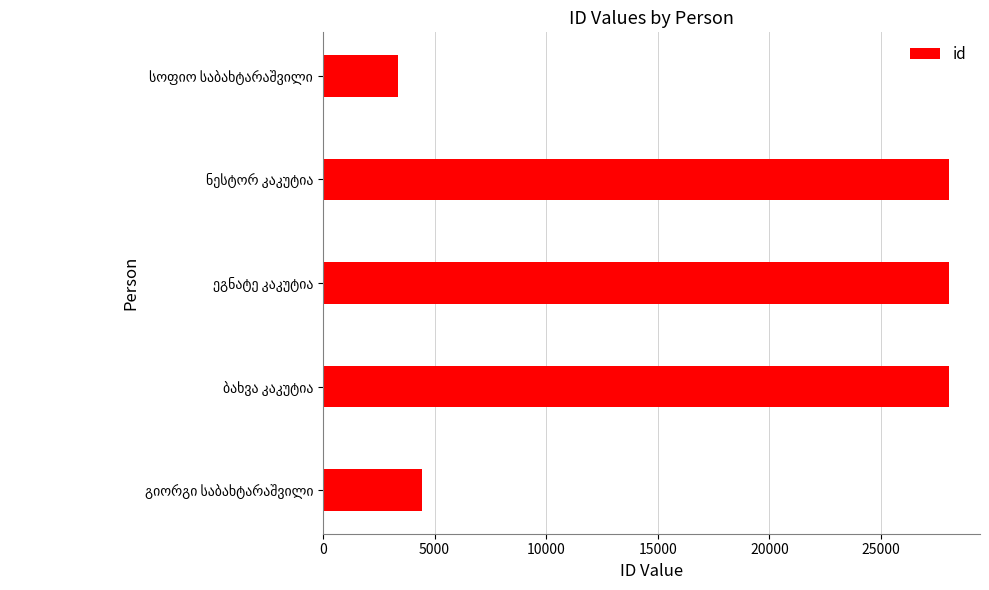

What is the smallest value displayed?

3370